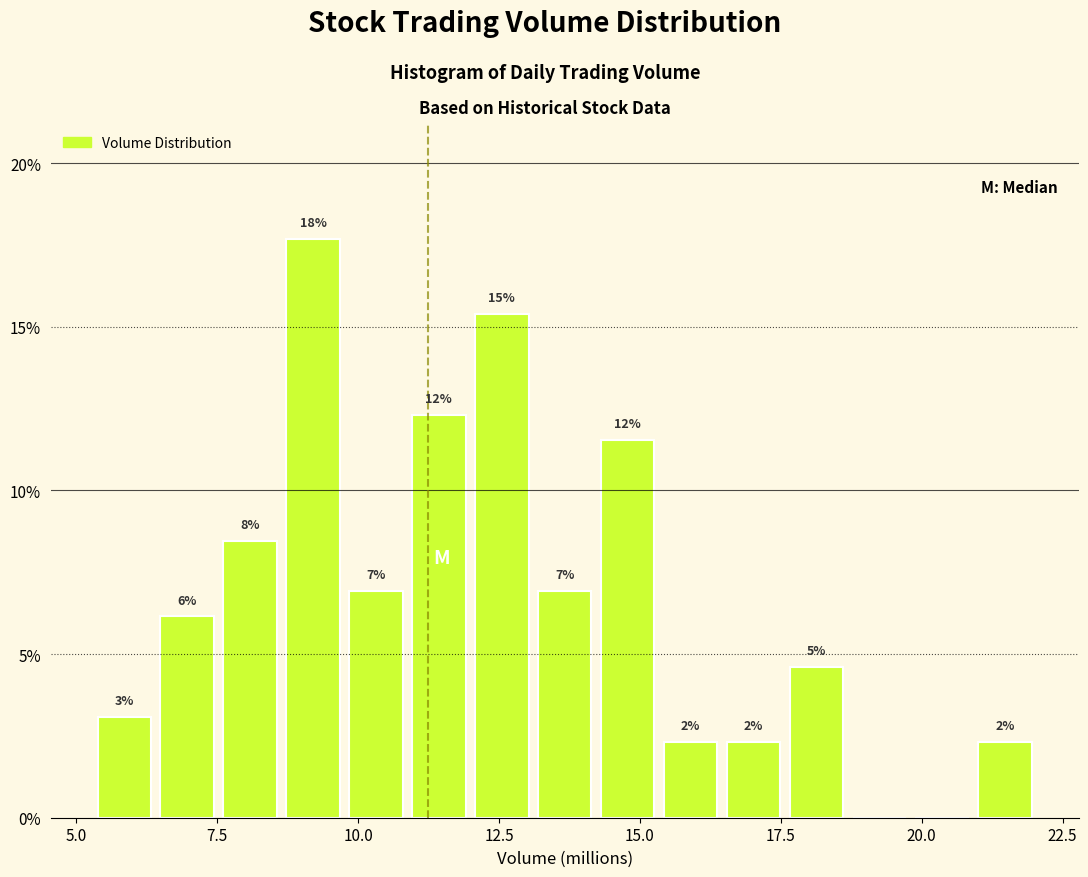

Read against the x-axis, roughly where is the centre of the tallest bar?

9.0